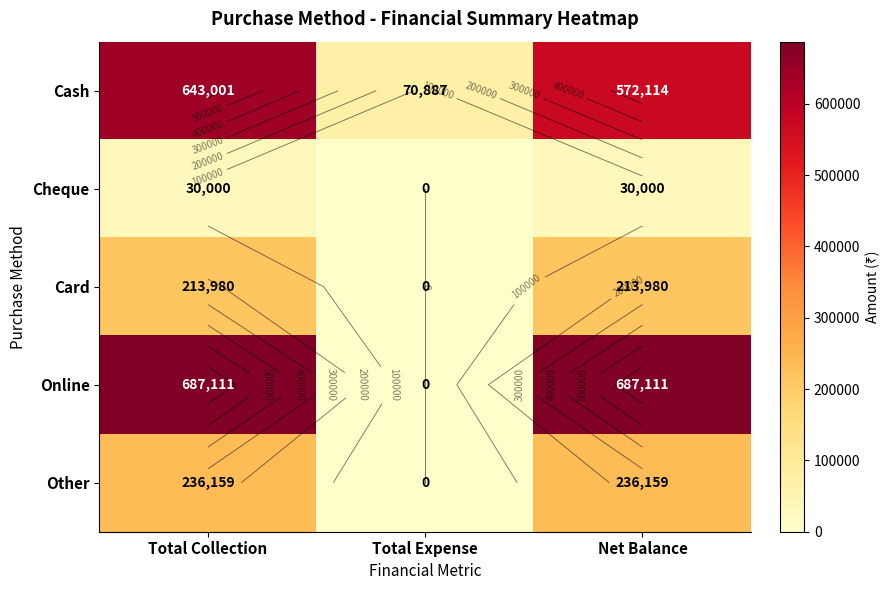

Count the number of data series in this chart.

5